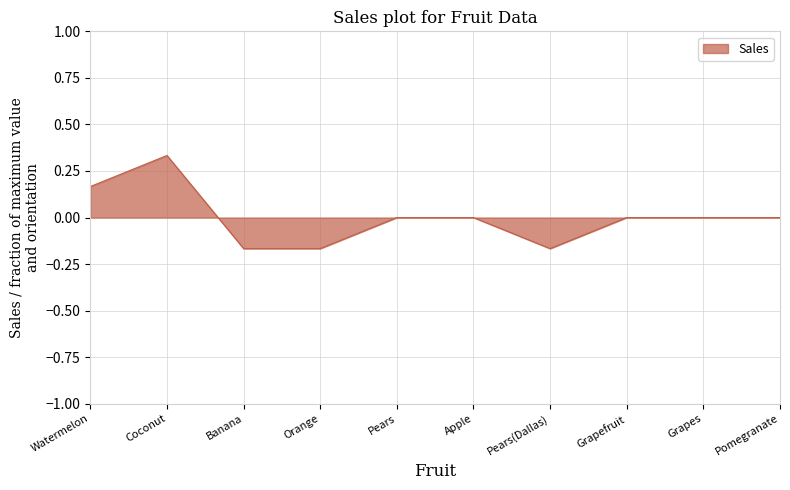

The chart shows a value of -0.2 at Apple. True or false?

False